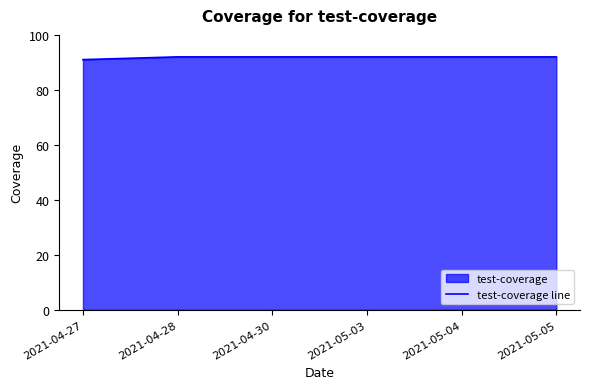

True or false: the data has more than 1 interior local peaks.

False